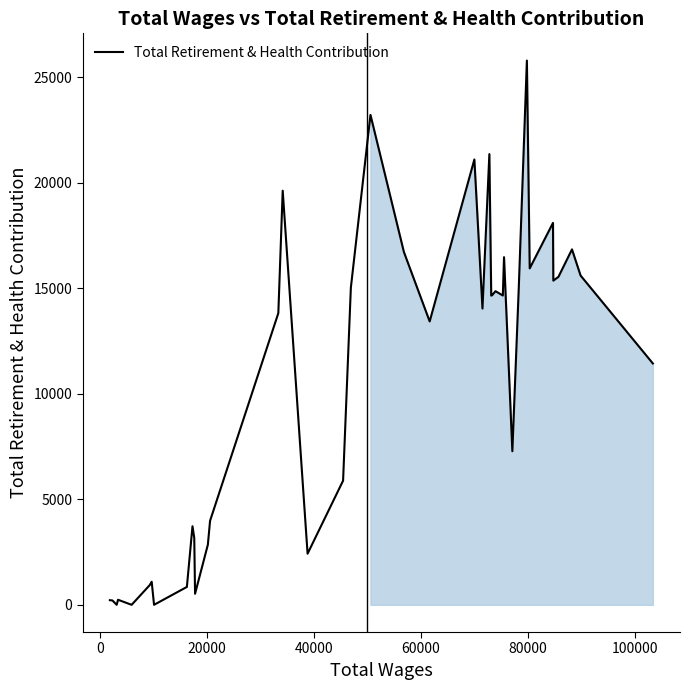

What is the difference between the maximum and minimum values?

25793